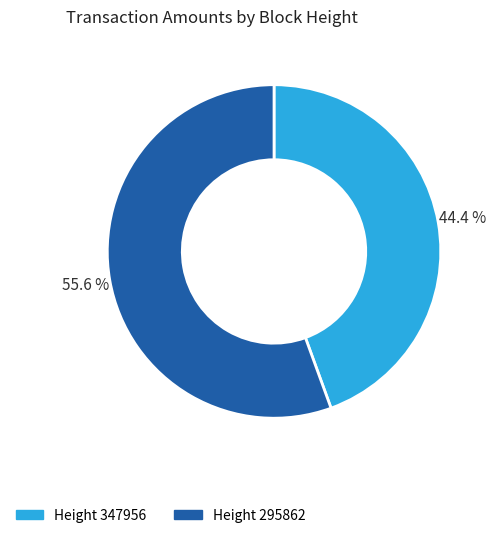

Which category has the biggest portion of the pie?

Height 295862